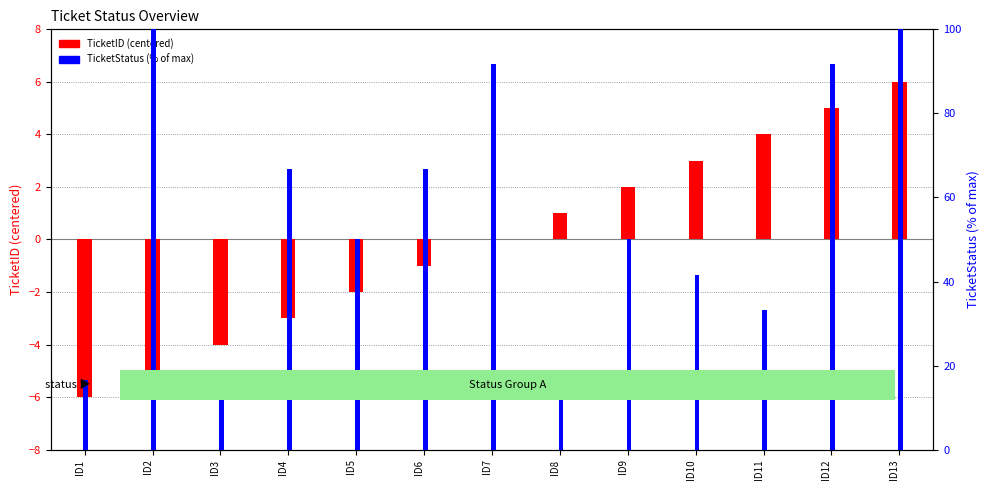

How many distinct data groups are displayed?

2